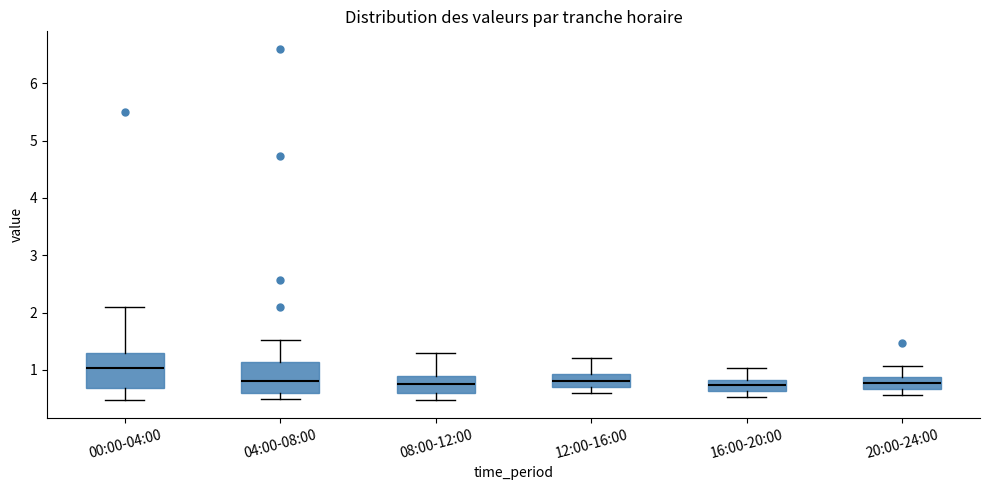

Which box's median line is the highest?

00:00-04:00